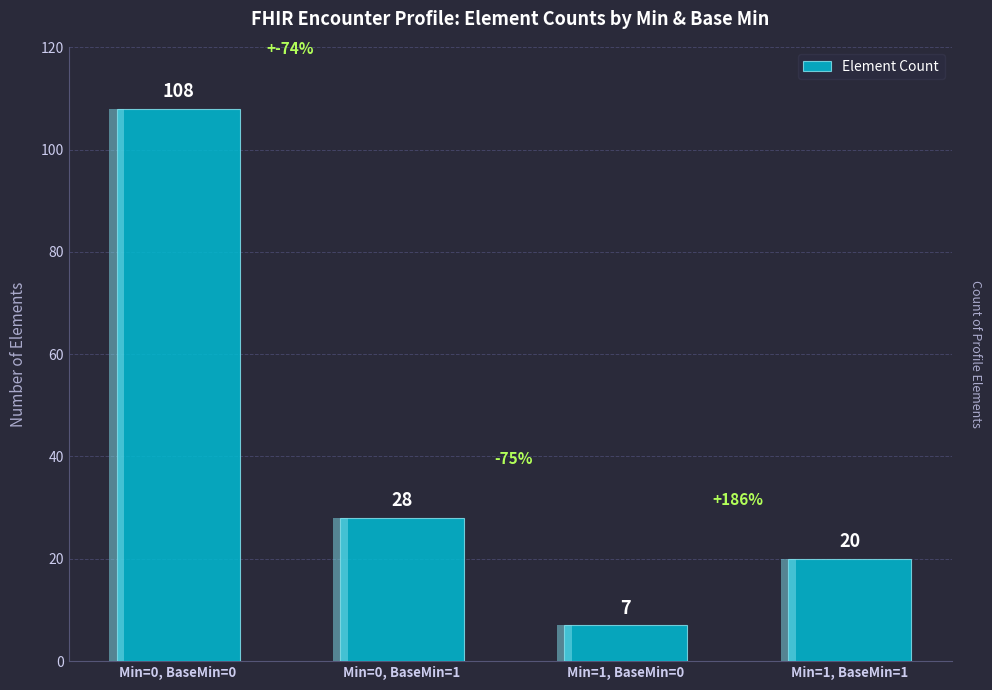

How many data points are less than 28?

2